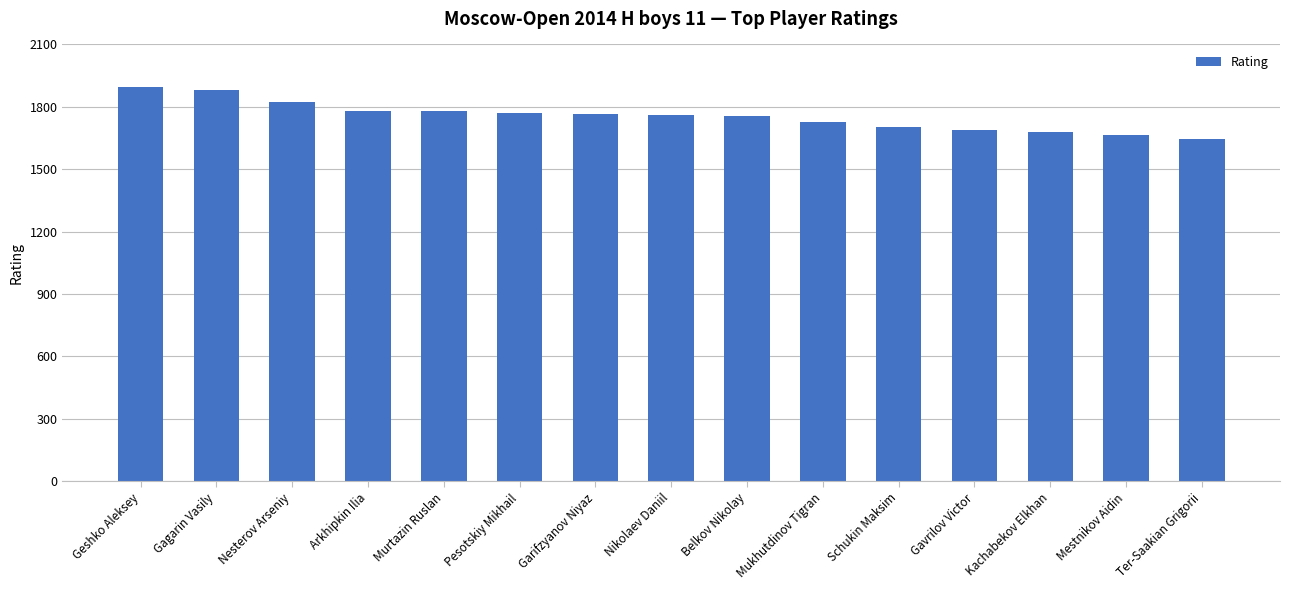

Approximately how many times larger is the value at Mestnikov Aidin compared to Kachabekov Elkhan?

1.0